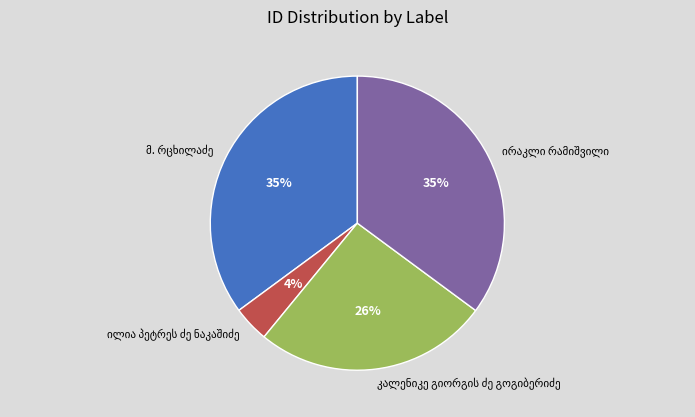

How many segments does this pie chart have?

4